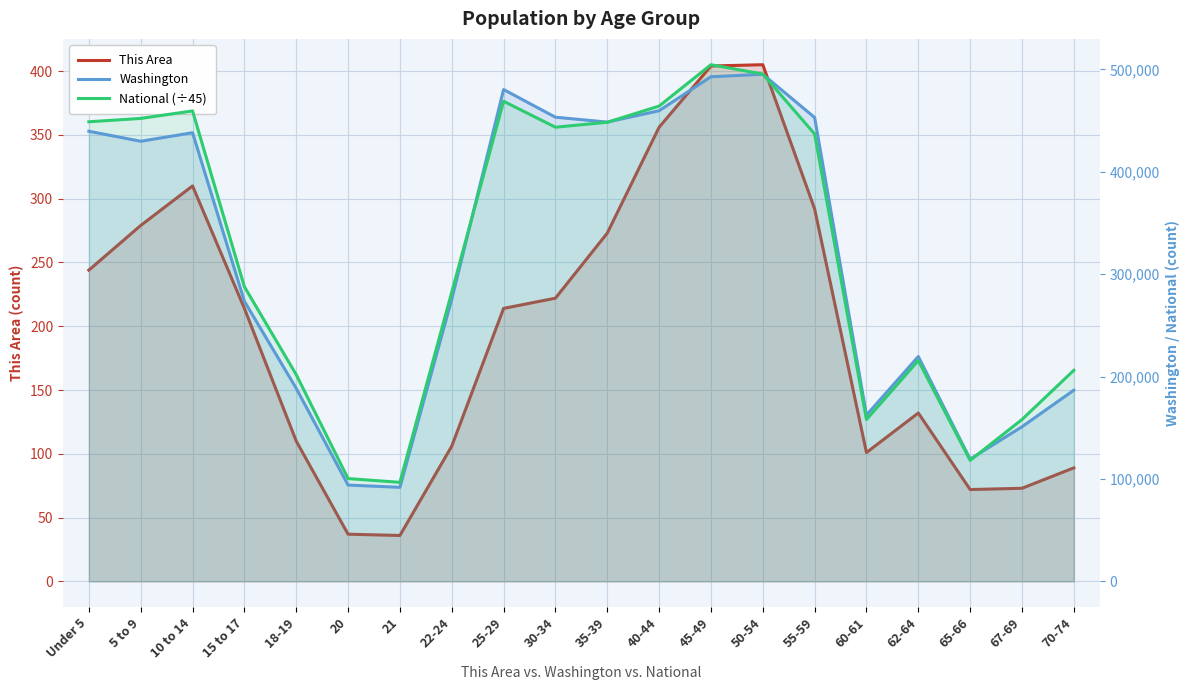

What is the sum of the Washington values at 18-19 and 25-29?

668939.0